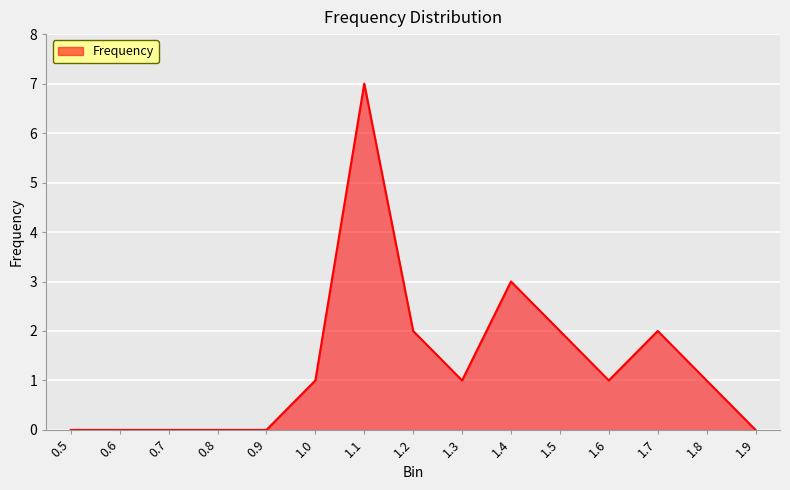

How many categories are shown in the chart?

15